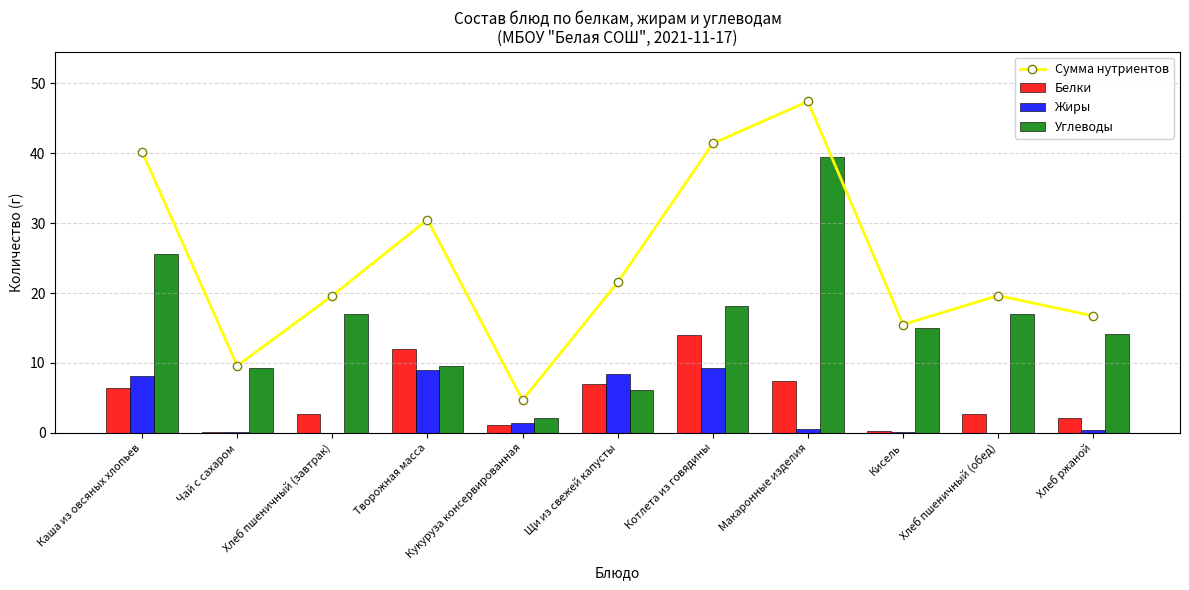

At how many categories does at least one series exceed 15?

9